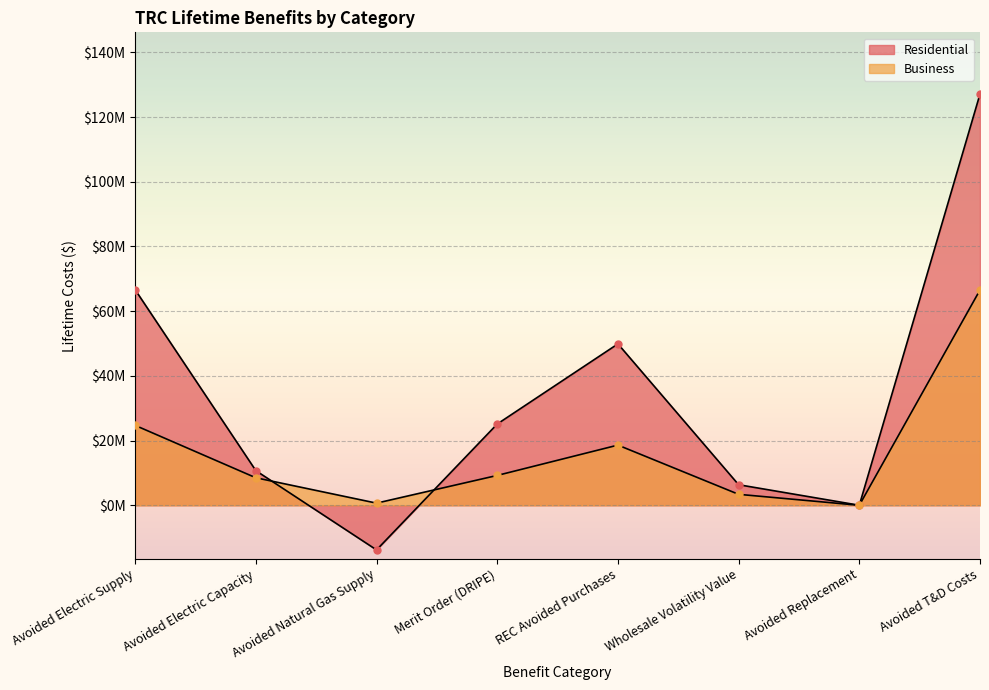

How many data points in Residential are above 25121471?

4